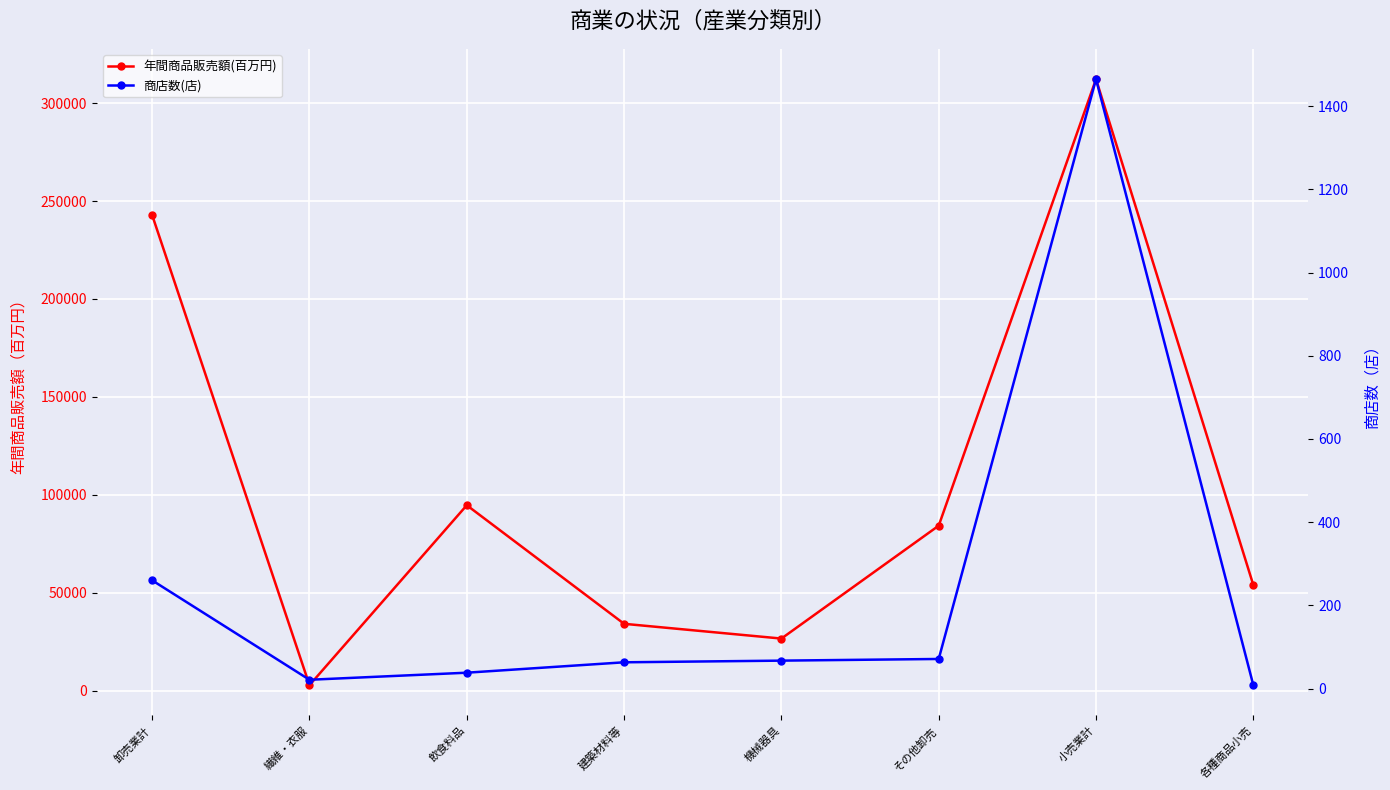

What is the sum of all 商店数(店) values?

1993